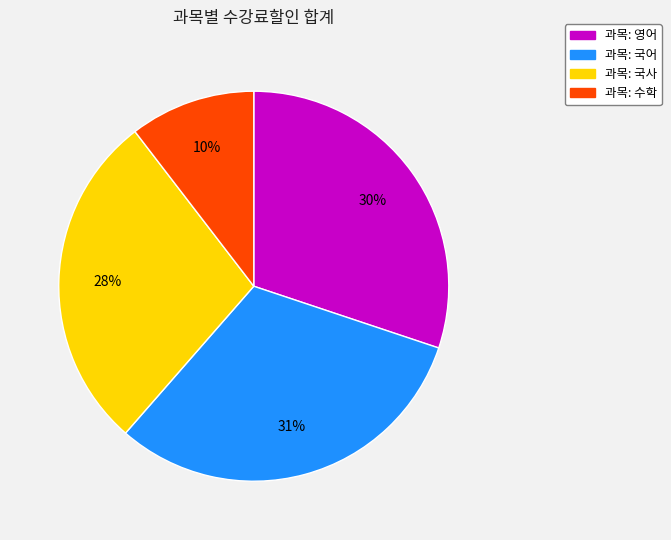

To the nearest percent, what is the difference between the largest and smallest slice percentages?

21%